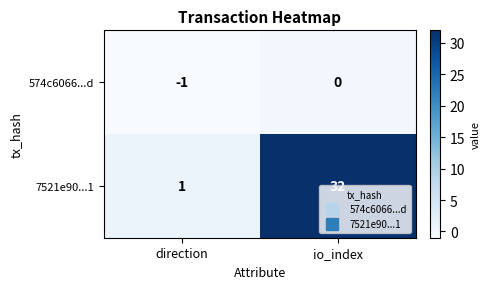

List the series in order of their peak value, highest first.

7521e90...1, 574c6066...d